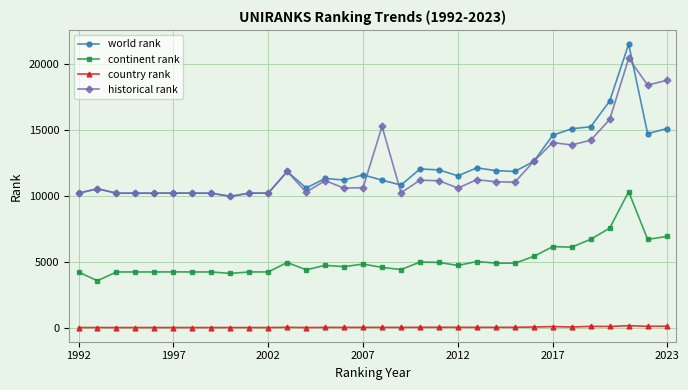

True or false: country rank and world rank cross at least once.

False